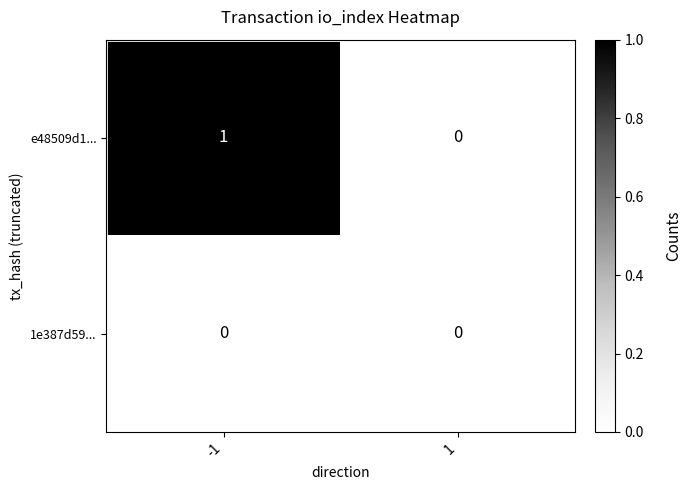

Is it true that 1e387d59... equals 0 at 1?

True